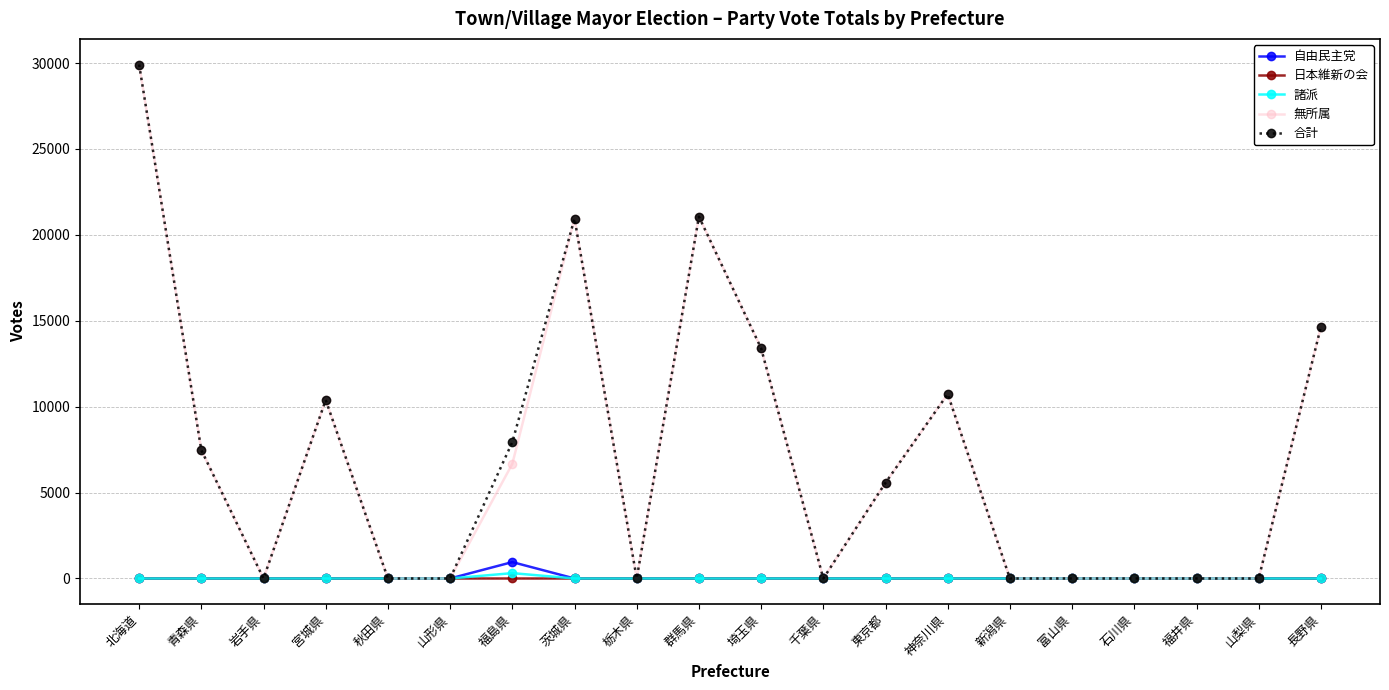

Which series changed the most between 福島県 and 神奈川県?

無所属